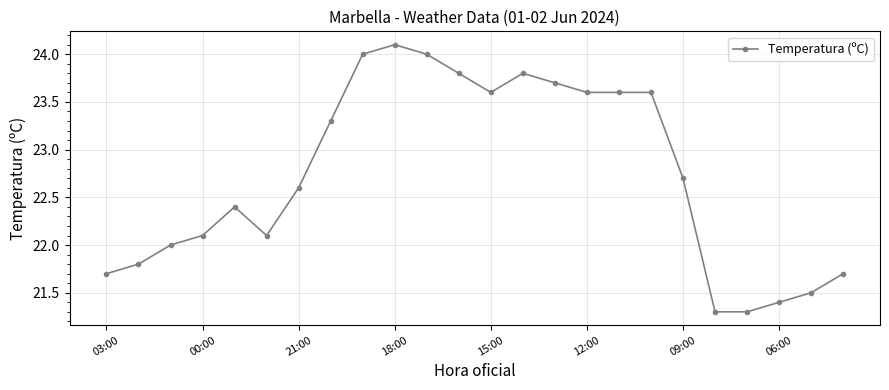

What is the value of the 15th point from the left?

23.7